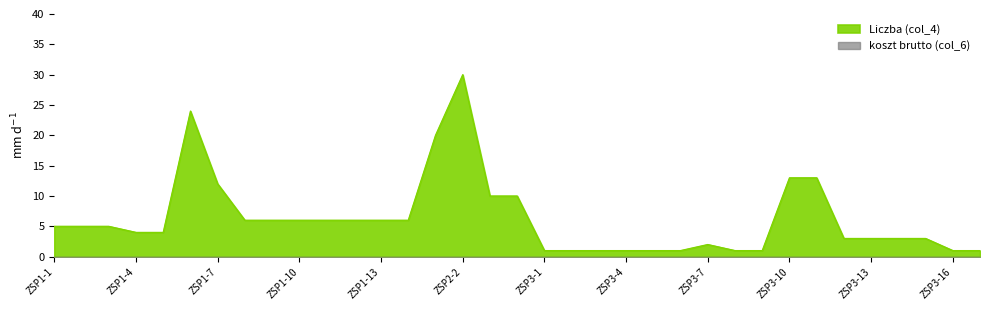

Does the chart display data point markers on the line(s)?

No